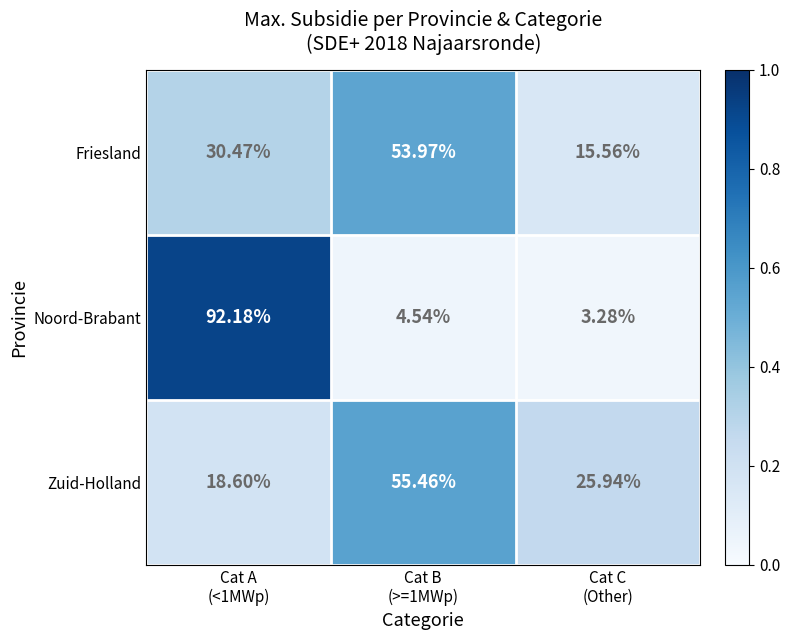

Which series has the widest spread of values?

Noord-Brabant